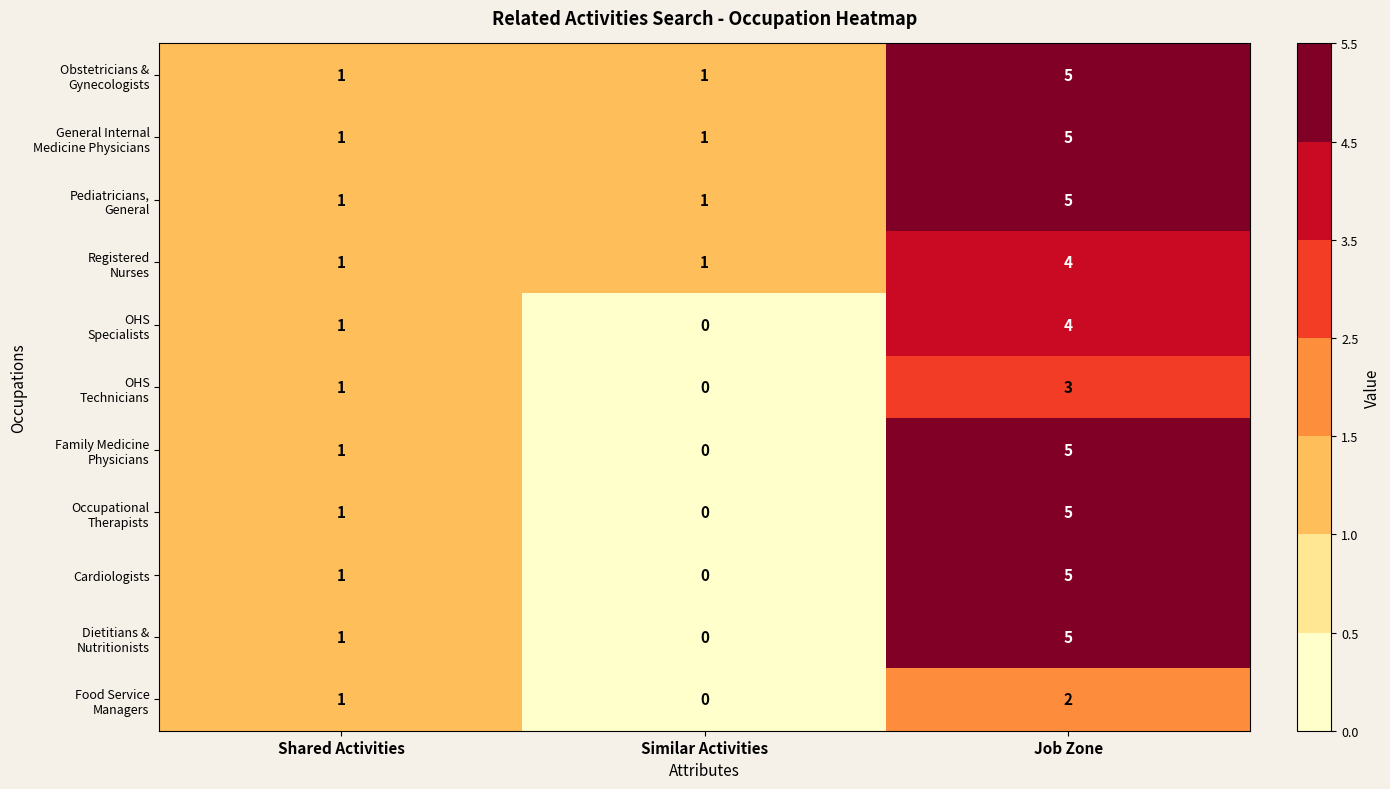

What is the greatest value displayed?

5